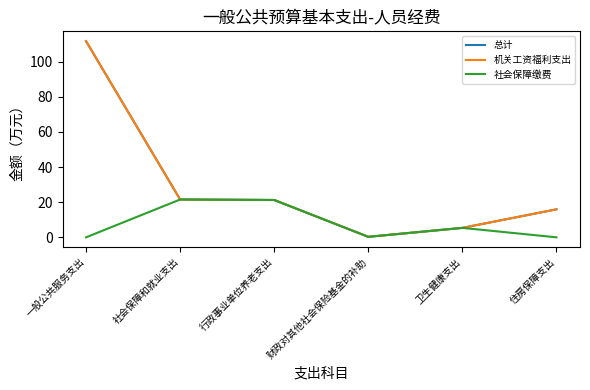

Is the value of 总计 at 行政事业单位养老支出 greater than the value of 机关工资福利支出 at 住房保障支出?

Yes